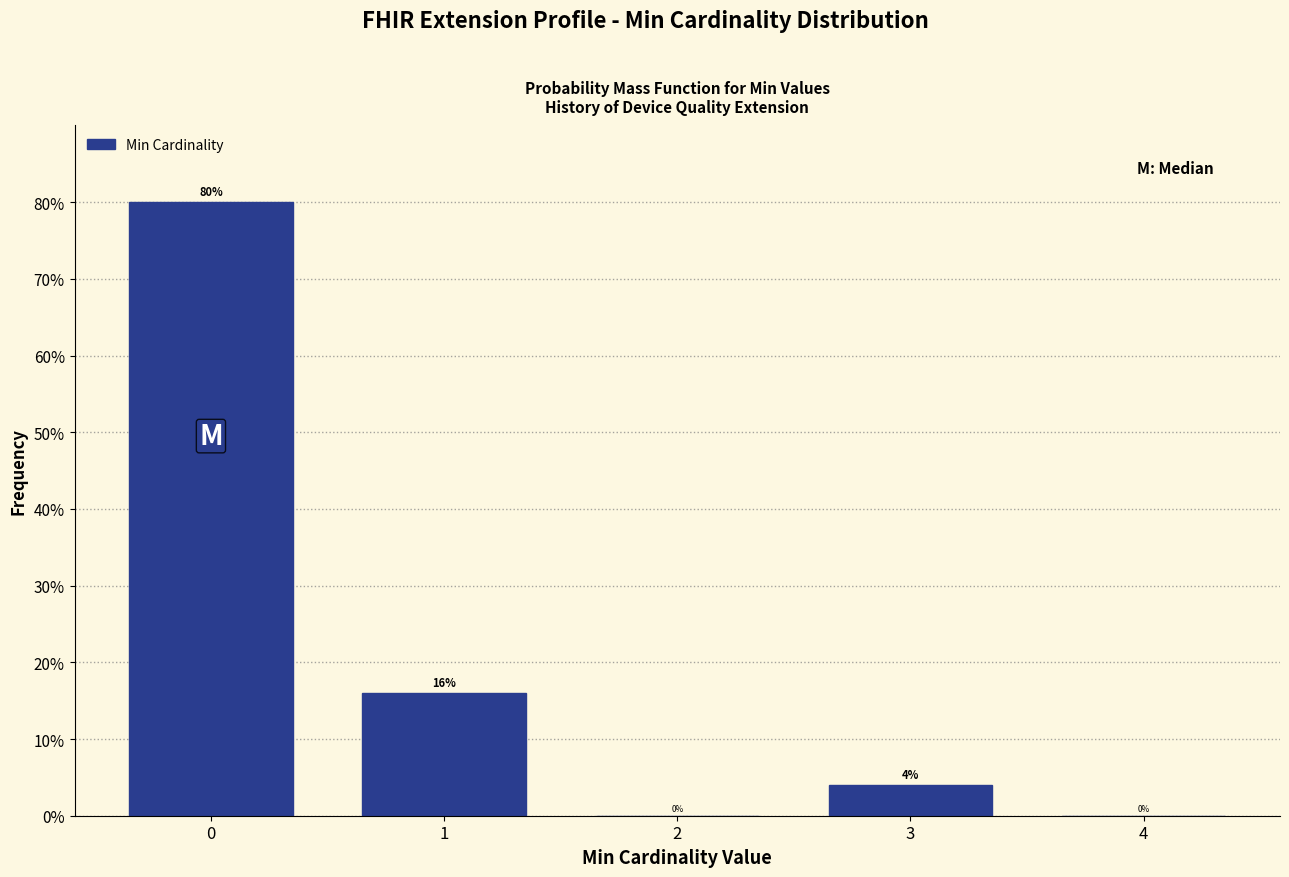

Reading left to right, extract all data points from this chart.

0=80	1=16	2=0	3=4	4=0